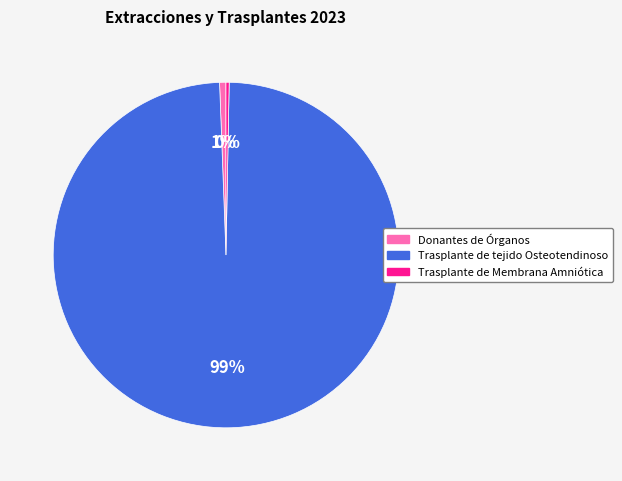

Does Trasplante de Membrana Amniótica represent more than half of the total?

No